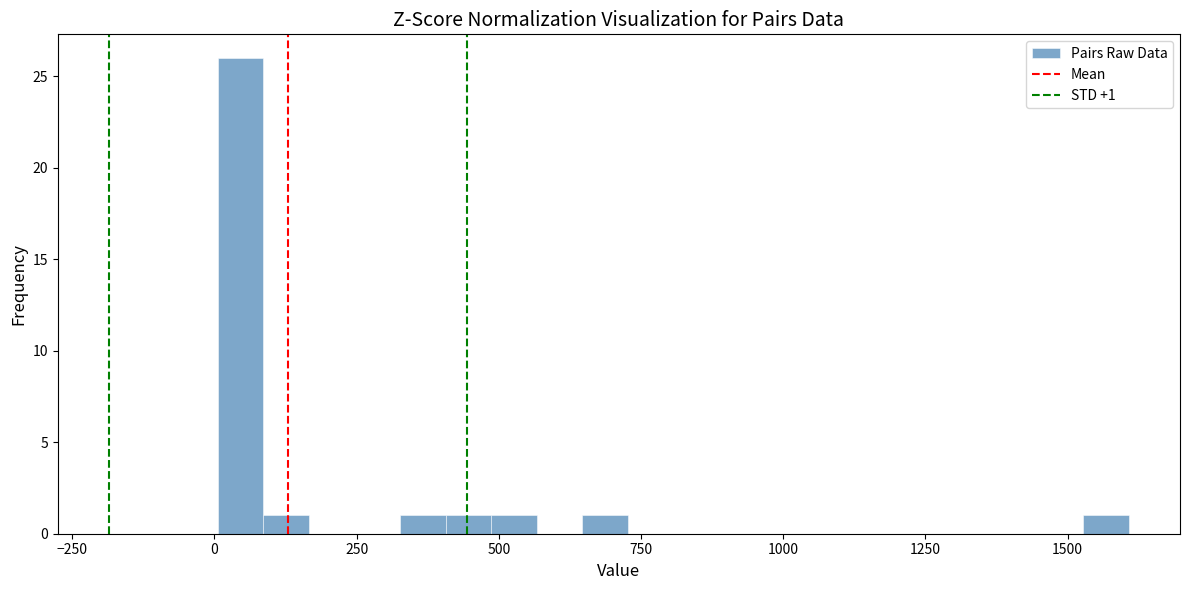

Read against the x-axis, roughly where is the centre of the tallest bar?

50